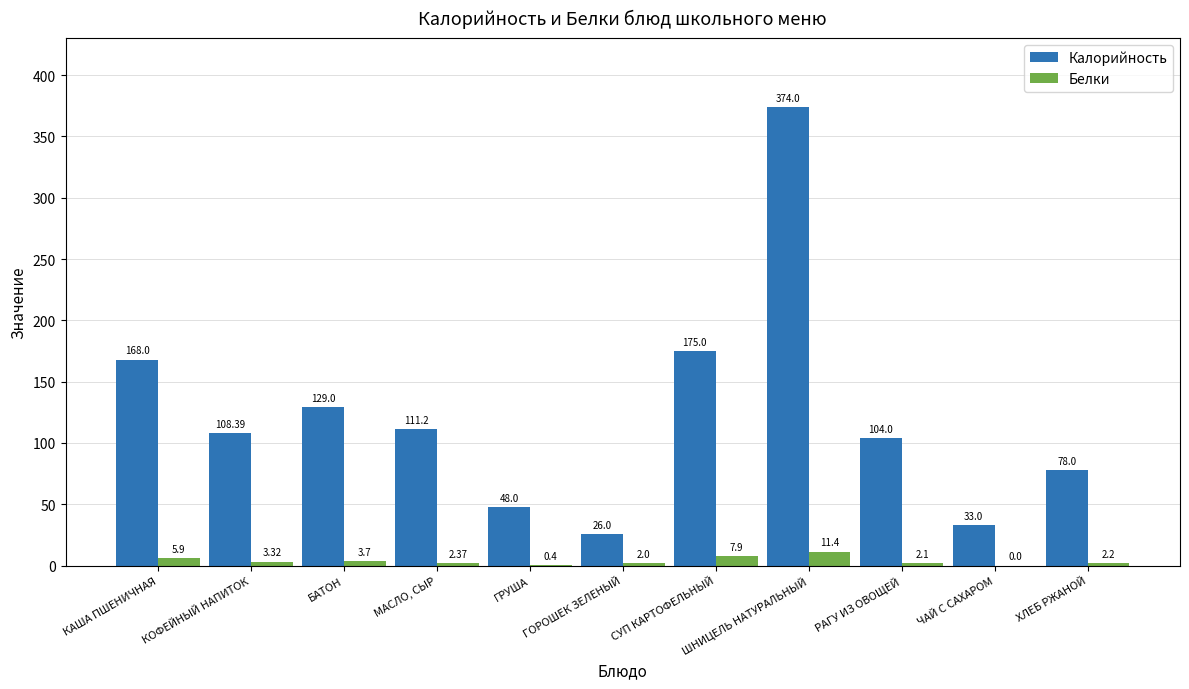

What is the sum of all Калорийность values?

1354.6